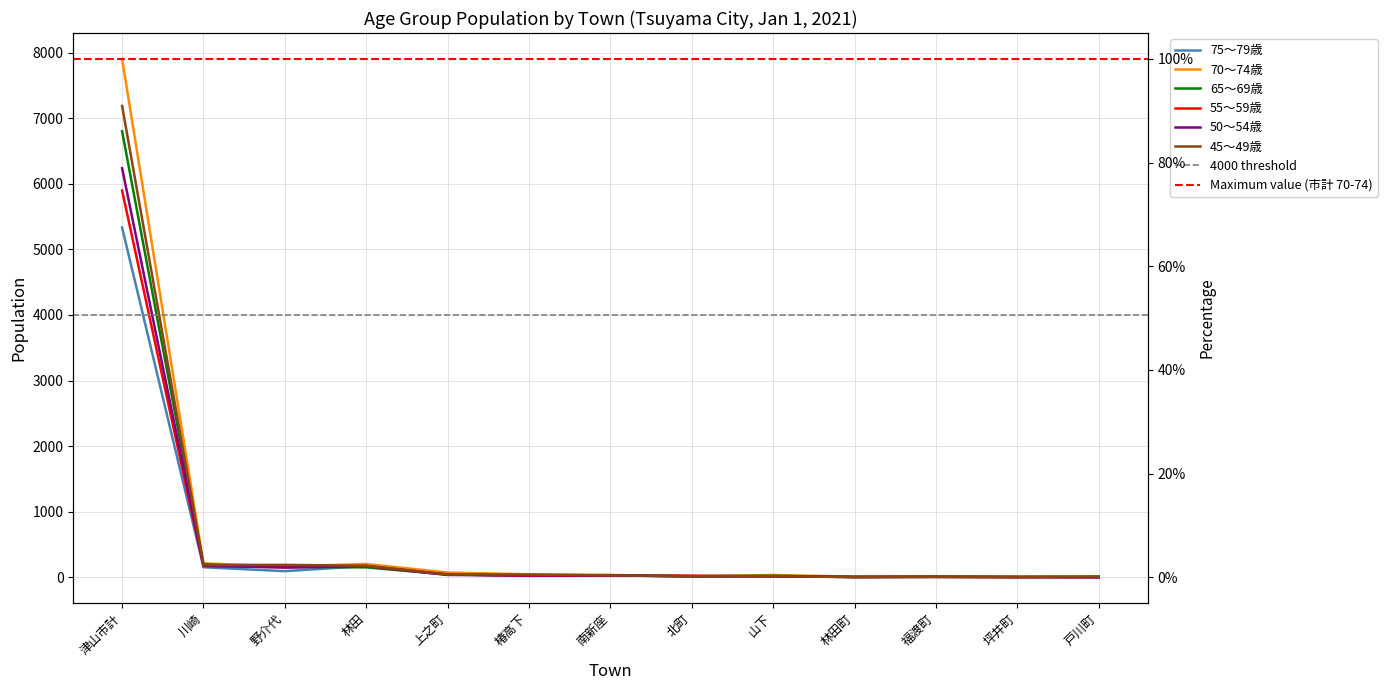

Which series has the largest range (max minus min)?

70～74歳